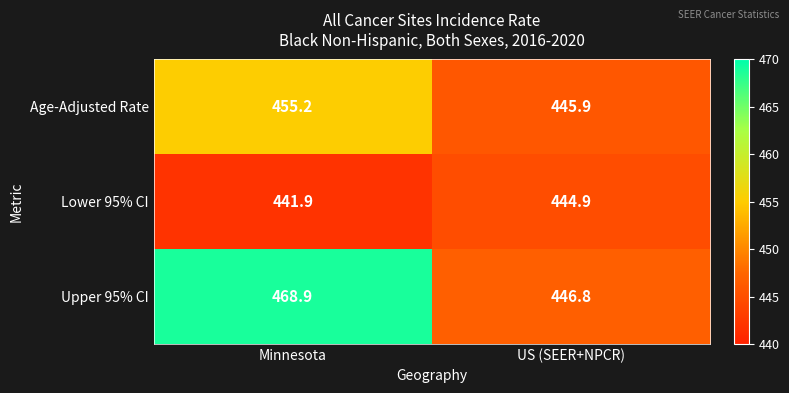

How many distinct data groups are displayed?

3